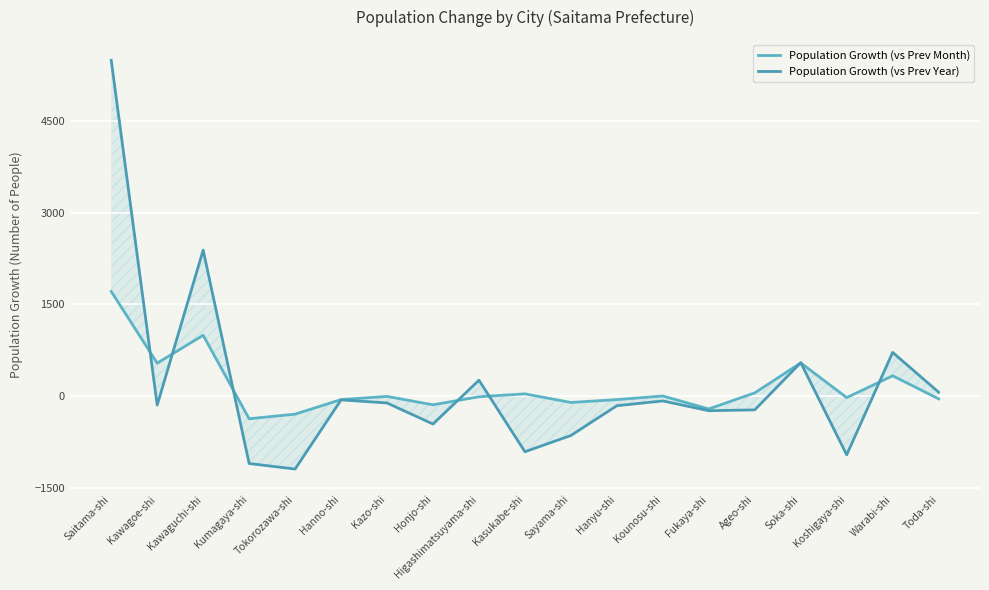

Is this an area chart (filled region under the line)?

No